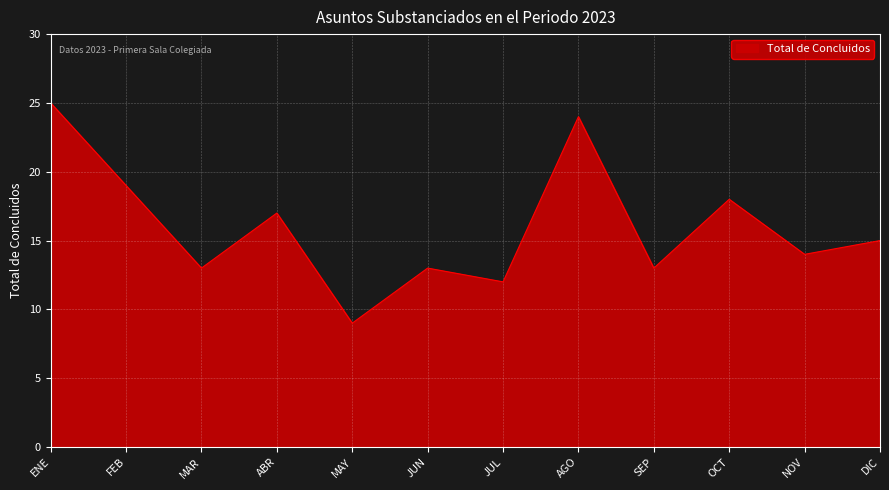

What position from the right is ABR?

9